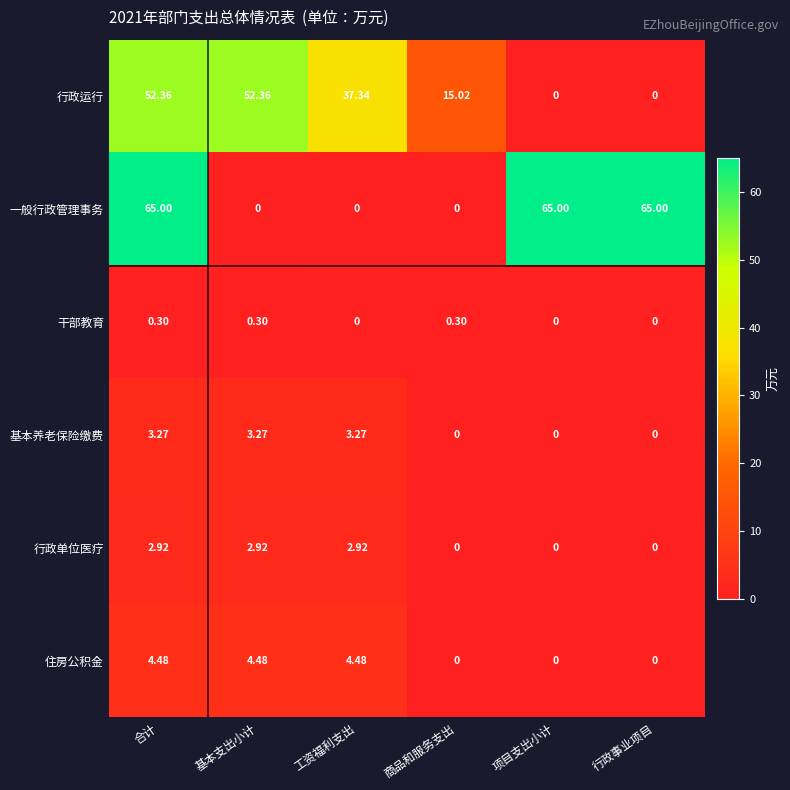

Rank the series by their maximum value, from highest to lowest.

一般行政管理事务, 行政运行, 住房公积金, 基本养老保险缴费, 行政单位医疗, 干部教育